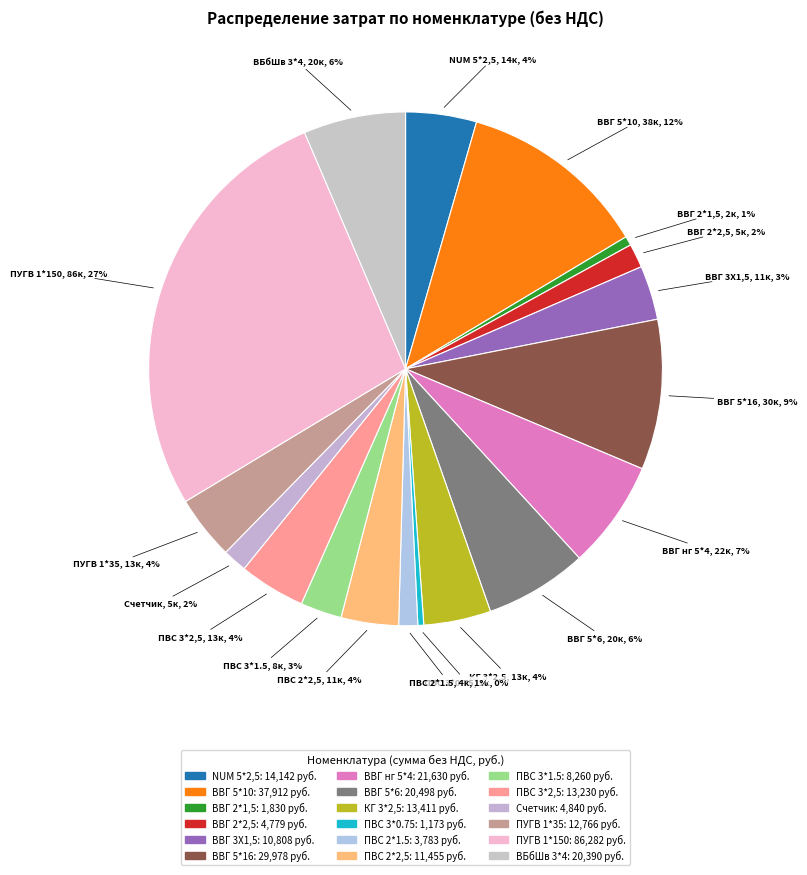

How many segments does this pie chart have?

18